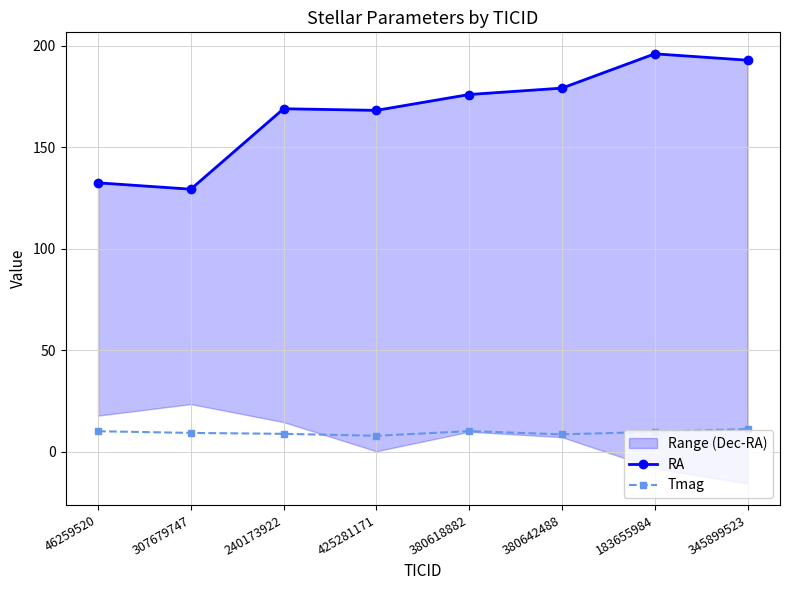

Is this an area chart (filled region under the line)?

No